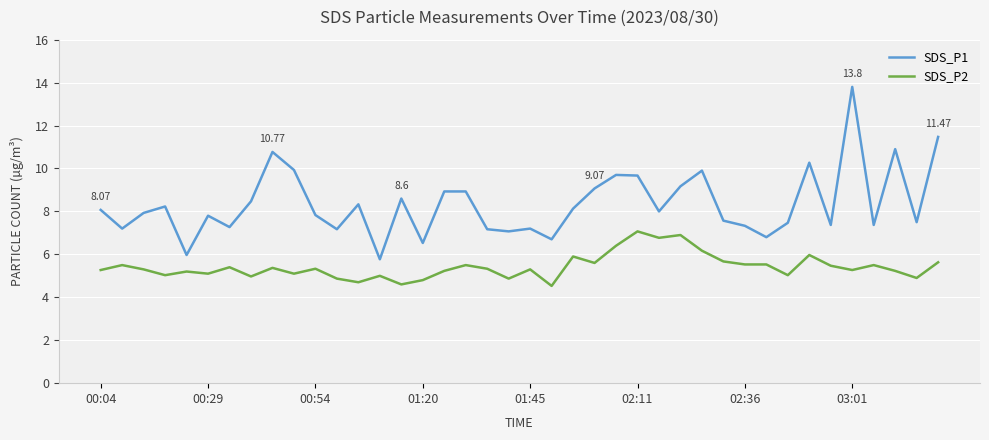

List the series in order of their peak value, highest first.

SDS_P1, SDS_P2